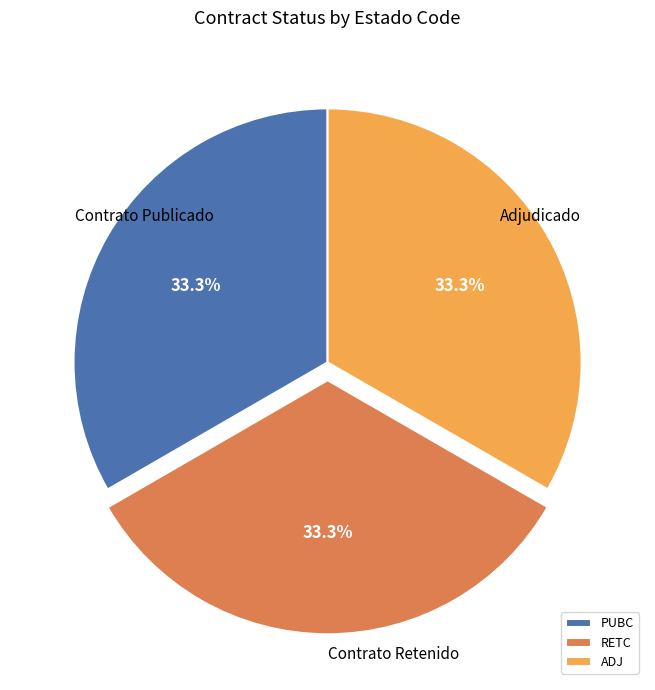

What percentage do ADJ and PUBC together represent?

66.7%